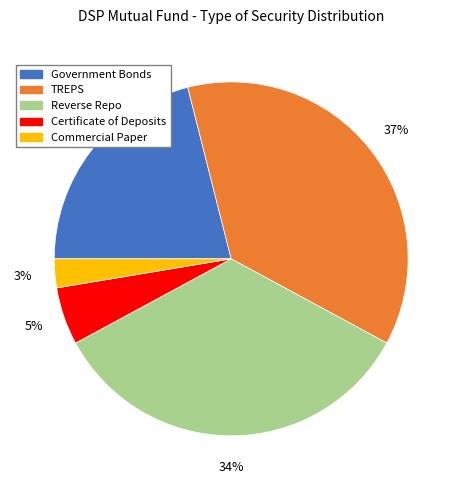

Combined, do Government Bonds and Commercial Paper account for over 50%?

No